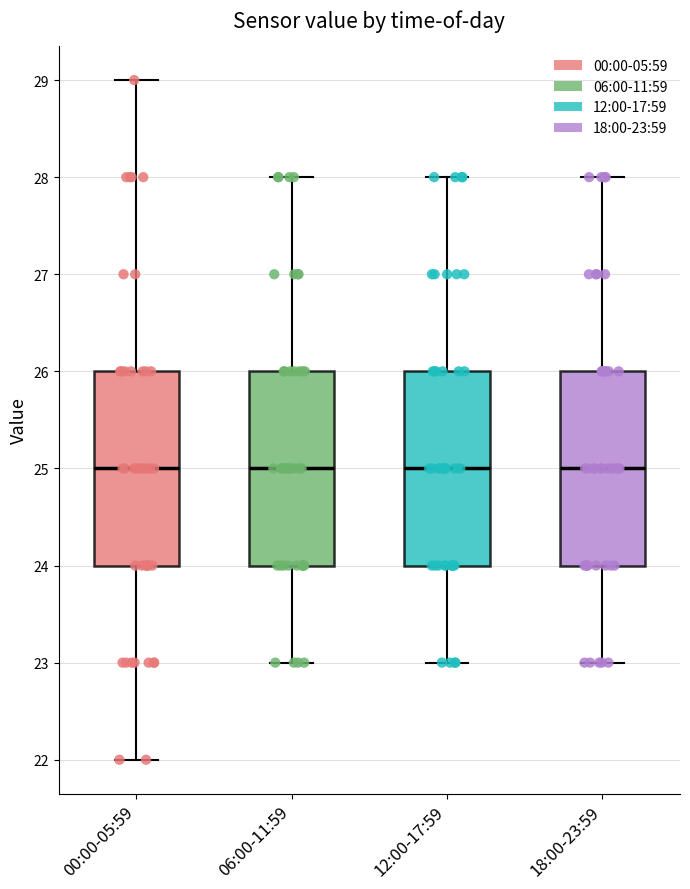

Reading left to right, transcribe this box plot: for each box, give where its median line is, the range the box spans, and where its two whiskers end, as read against the y-axis. The values are not printed on the chart, so give them approximately, as read against the axis.

00:00-05:59: median 25, box 24 to 26, whiskers 22 to 29
06:00-11:59: median 25, box 24 to 26, whiskers 23 to 28
12:00-17:59: median 25, box 24 to 26, whiskers 23 to 28
18:00-23:59: median 25, box 24 to 26, whiskers 23 to 28